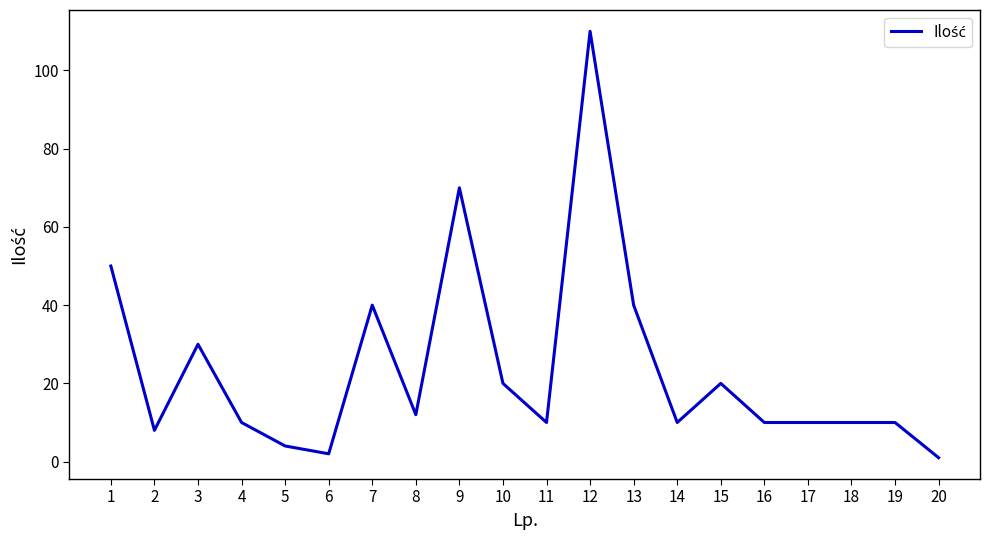

Is it true that the value at 10 is 10?

False